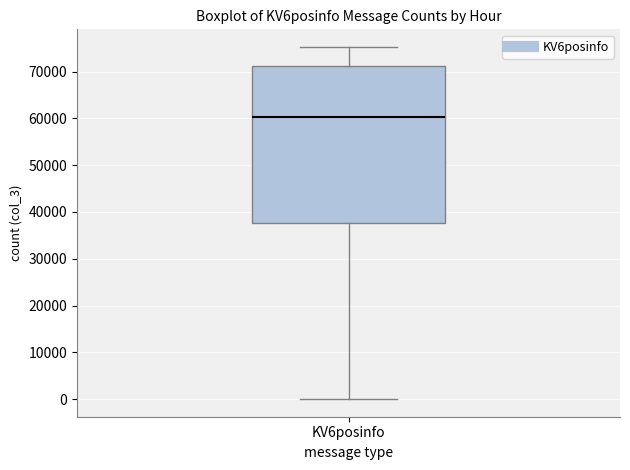

Where does the lower whisker of the box for KV6posinfo end on the y-axis? The values are not printed on the chart, so give them approximately, as read against the axis.

0